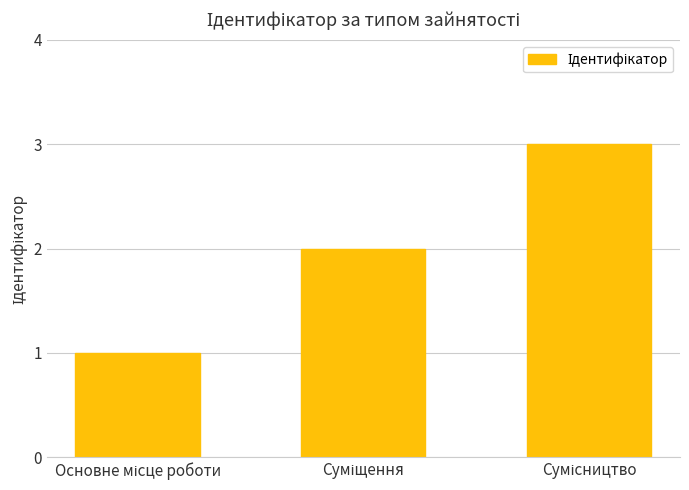

What is the maximum value shown in the chart?

3